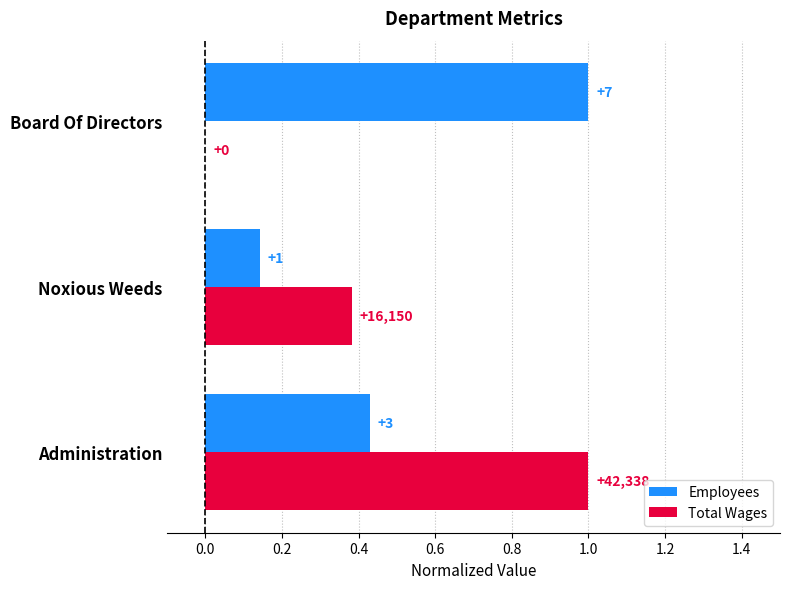

What are all the series names shown in the legend?

Employees, Total Wages